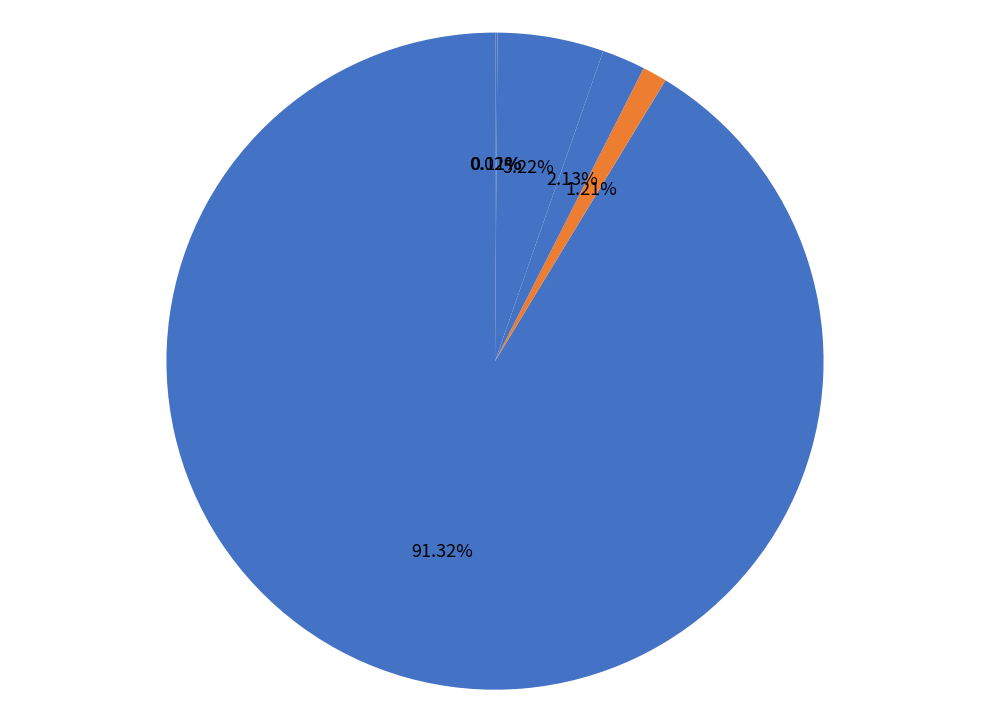

To the nearest percent, what is the difference between the largest and smallest slice percentages?

91%